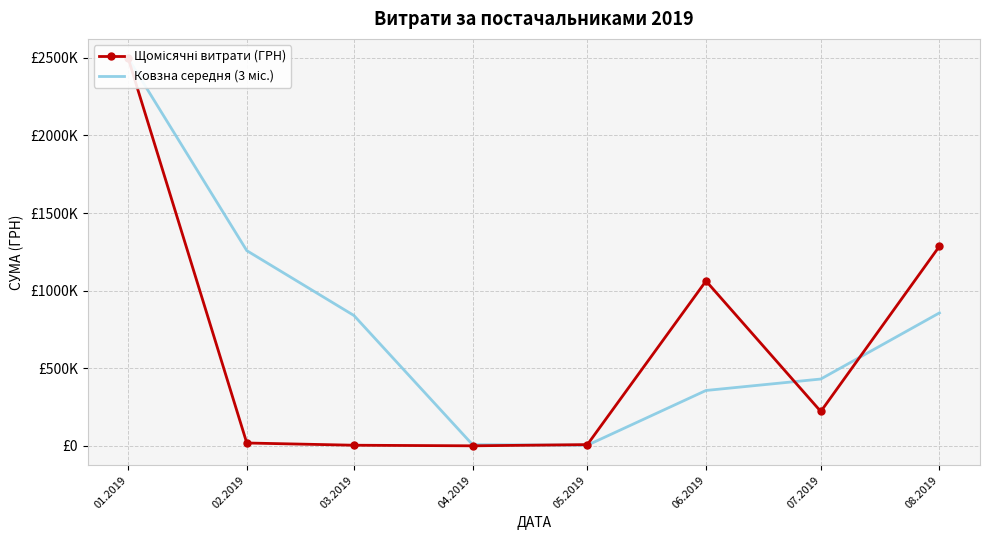

Is the value of Ковзна середня (3 міс.) at 01.2019 greater than the value of Щомісячні витрати (ГРН) at 05.2019?

Yes